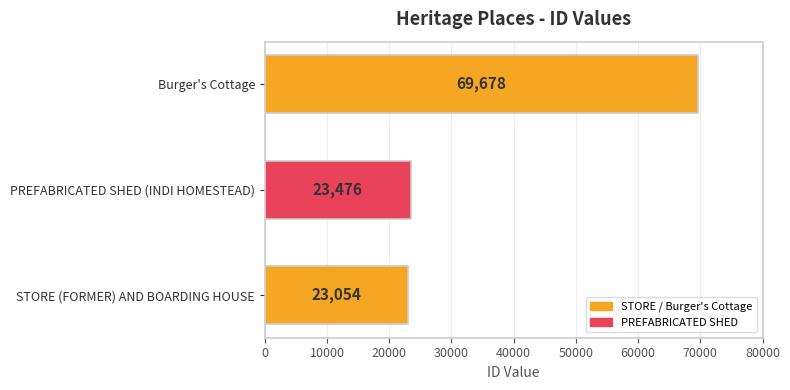

Between STORE (FORMER) AND BOARDING HOUSE and Burger's Cottage, which is larger?

Burger's Cottage